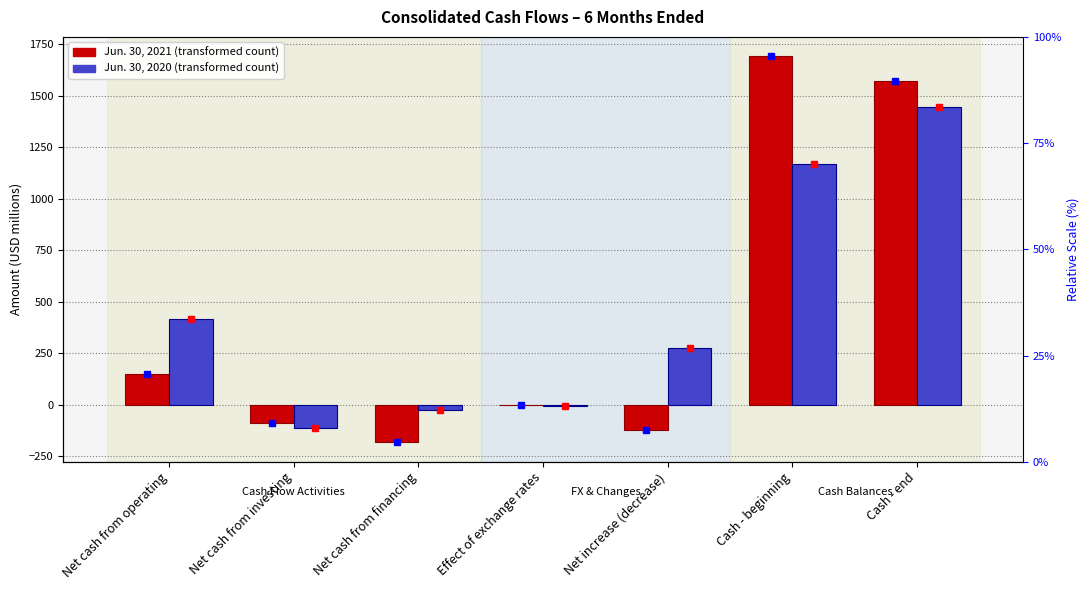

What is the label of the 1st bar from the right?

Cash - end